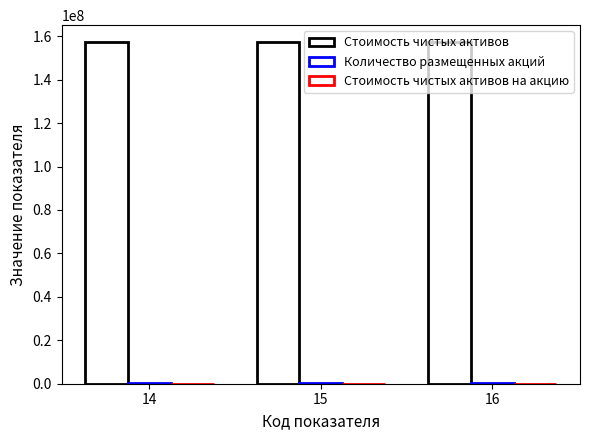

What is the value of the Стоимость чистых активов на акцию bar at the 3rd from the left?

552.8